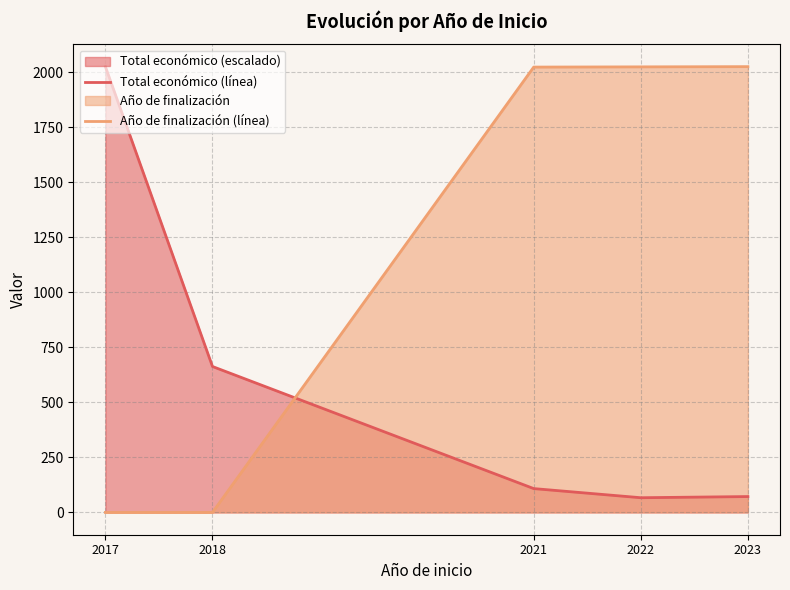

Which series has the largest total across all categories?

Año de finalización (línea)